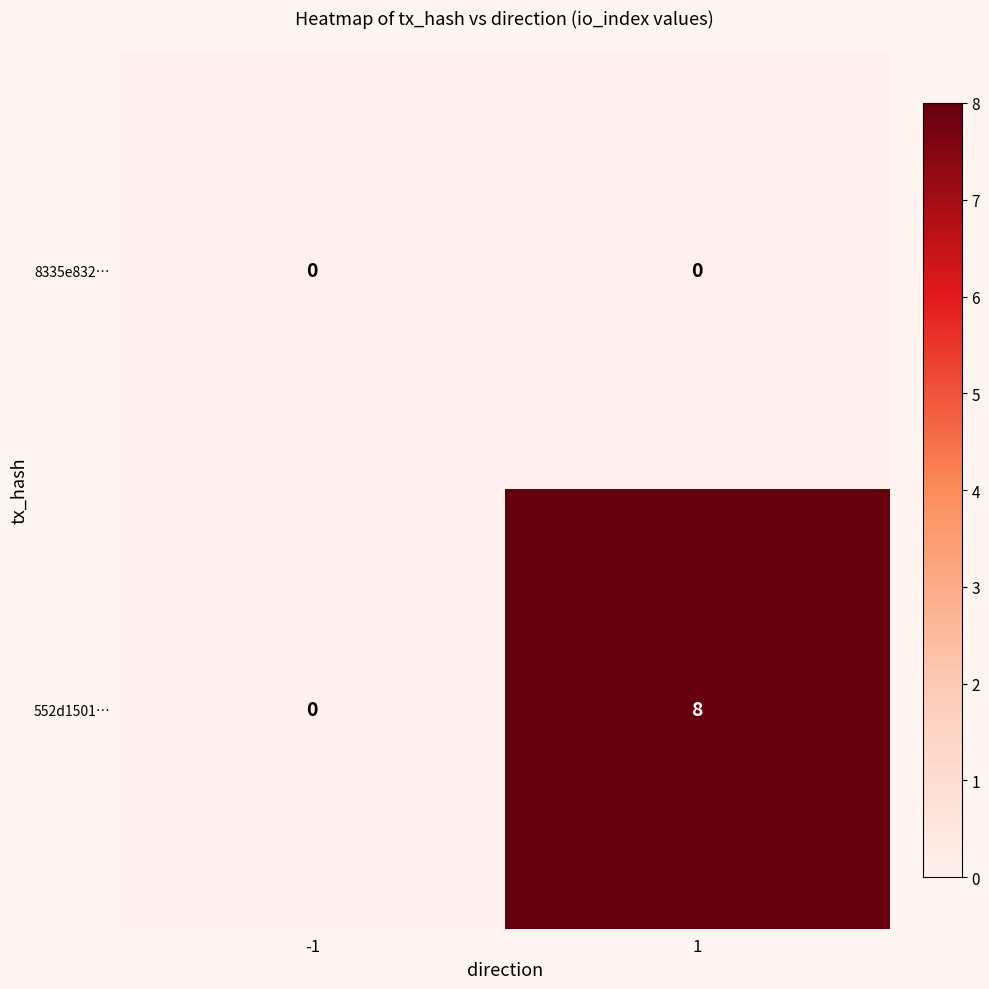

How many data points does each series have?

2